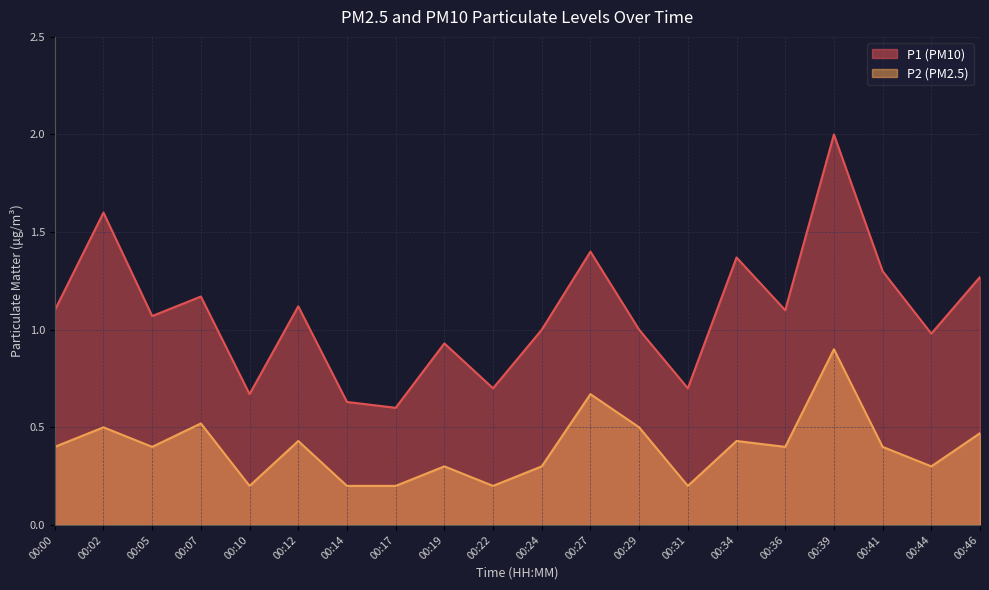

At how many categories does at least one series exceed 0?

20